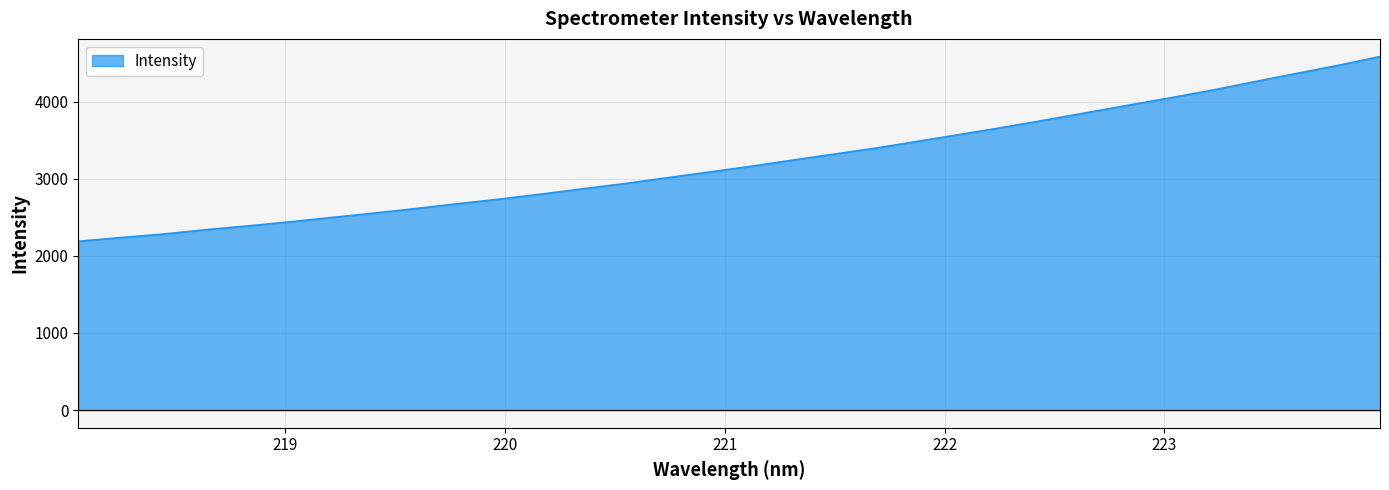

What is the smallest value displayed?

2188.3